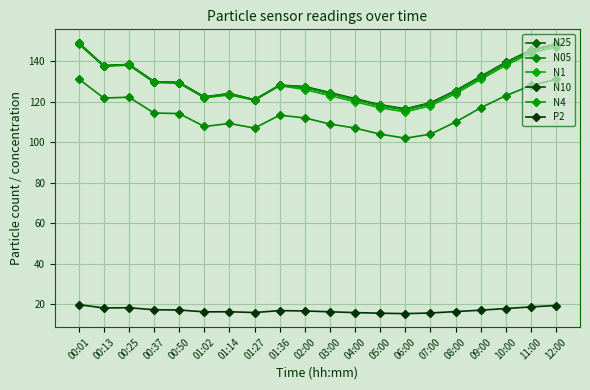

What is the spread (max minus min) of values at 00:25?

120.0